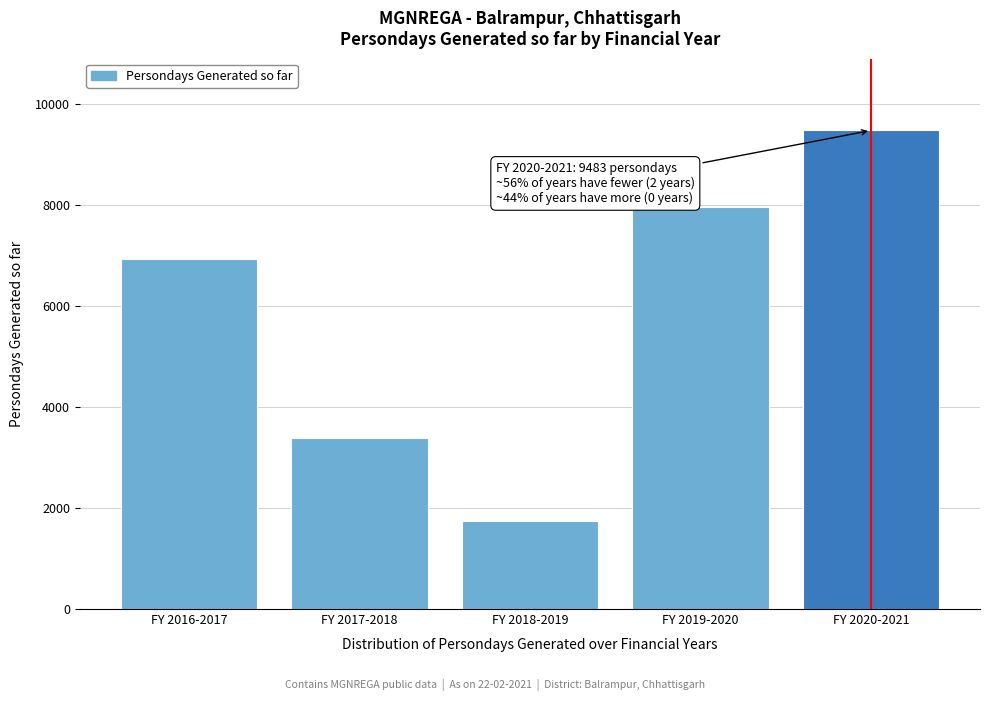

Reading right to left, list all the values displayed in this chart.

9483	7973	1743	3385	6936